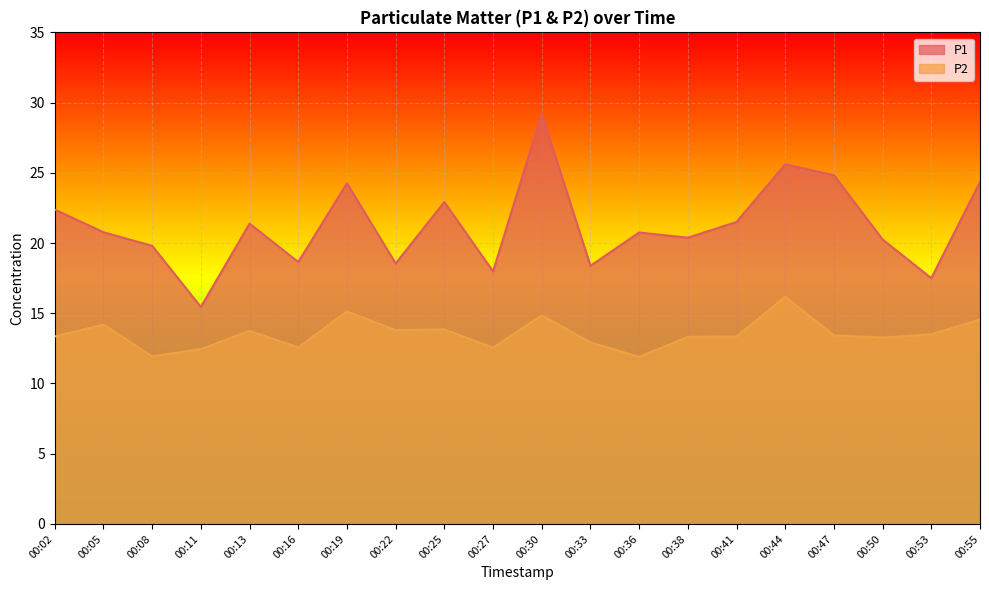

True or false: P1 and P2 cross at least once.

False